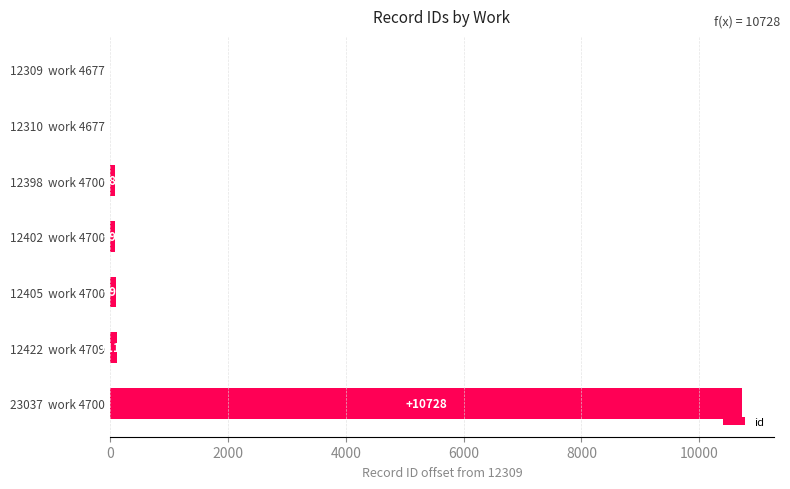

Is it true that the value at 23037  work 4700 is 10728?

True